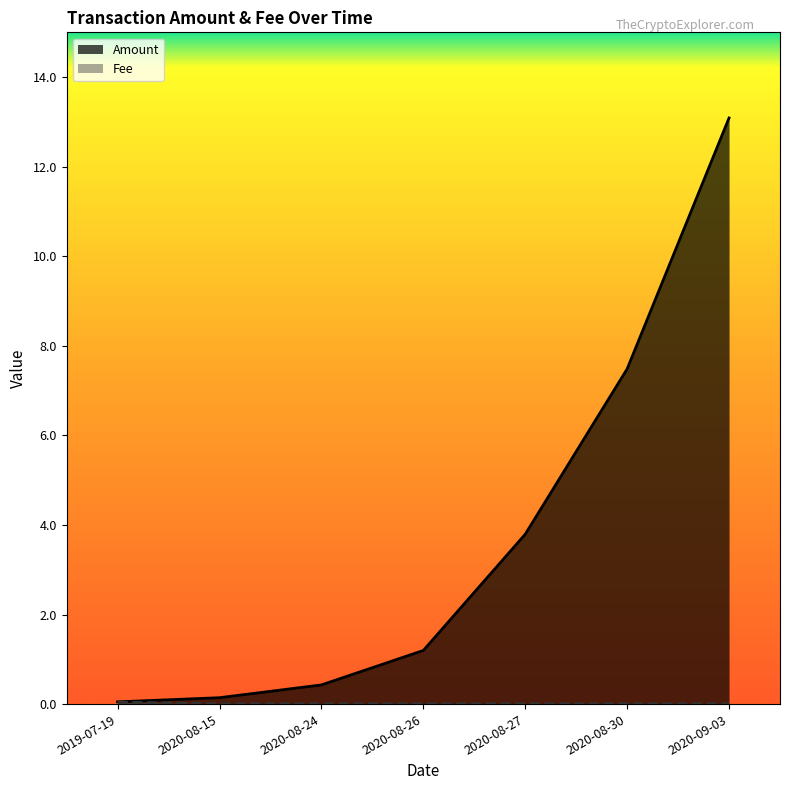

True or false: Amount and Fee intersect in this chart.

False